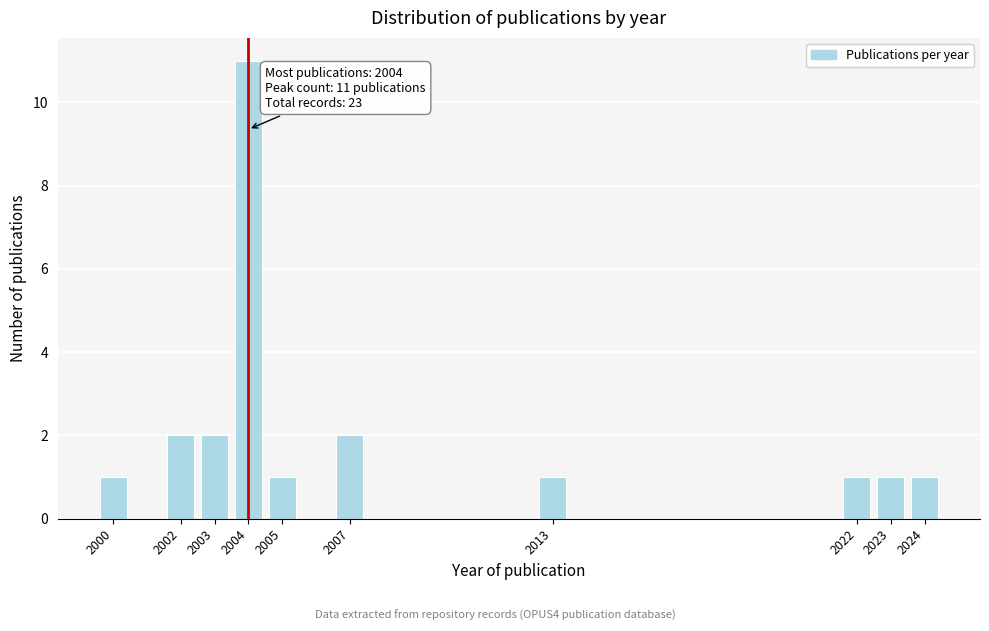

Reading left to right, what are all the values shown in this chart?

2000=1	2002=2	2003=2	2004=11	2005=1	2007=2	2013=1	2022=1	2023=1	2024=1